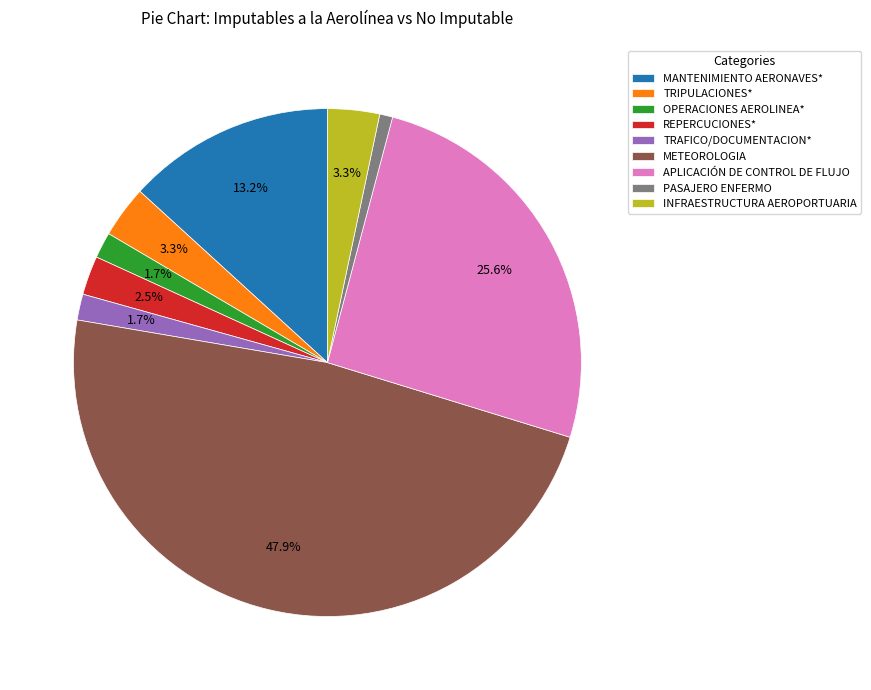

To the nearest percent, what is the average slice percentage?

11%